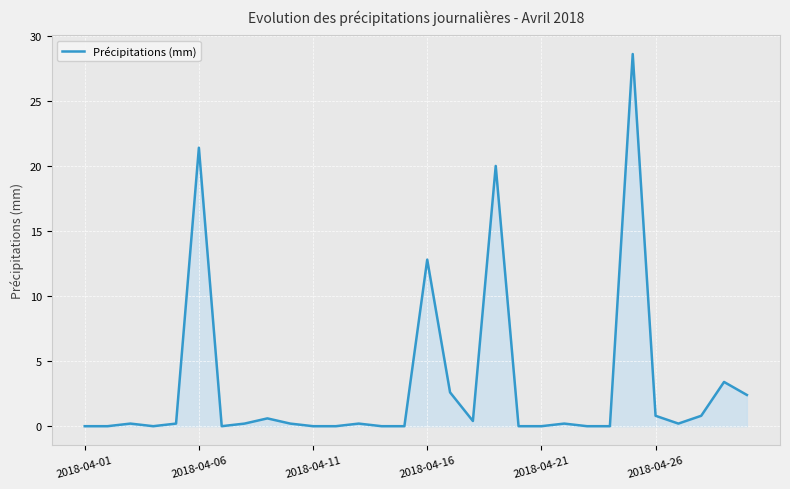

What is the maximum value shown in the chart?

28.6